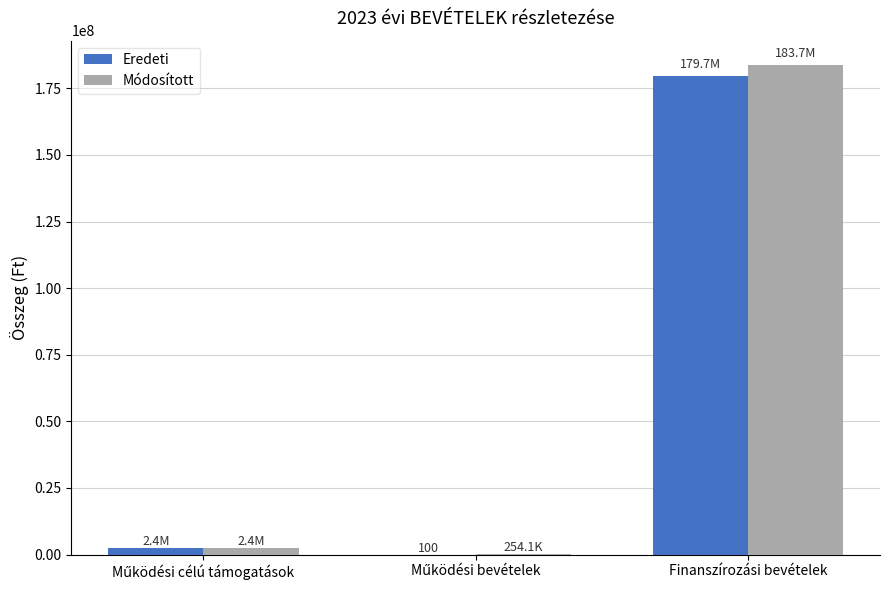

Read the Eredeti value at Finanszírozási bevételek.

179703752